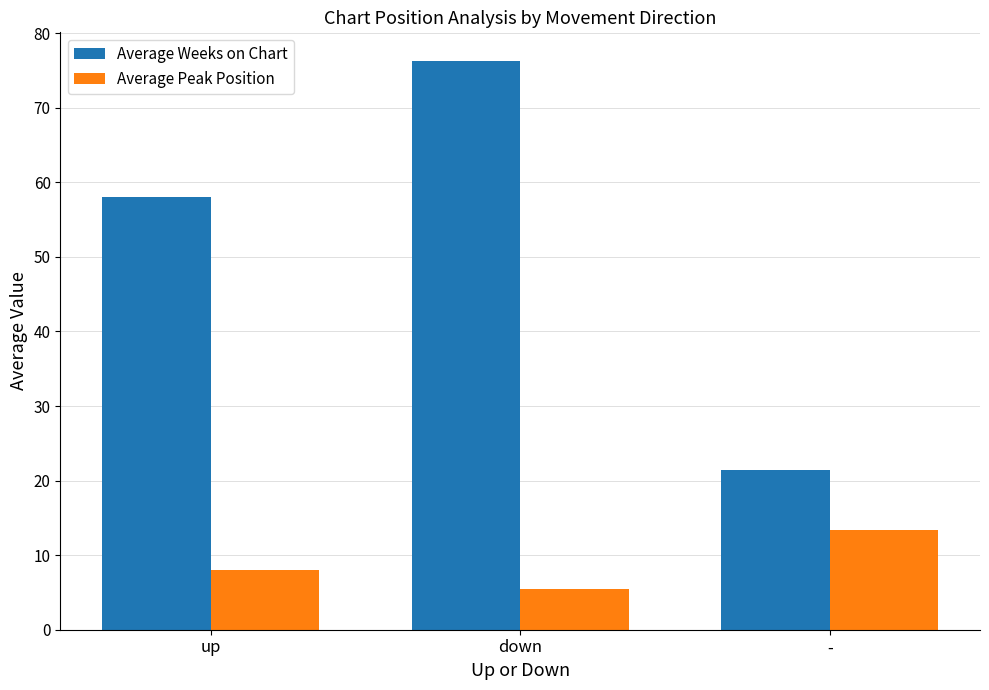

Are the bars grouped side by side (vs. stacked)?

Yes